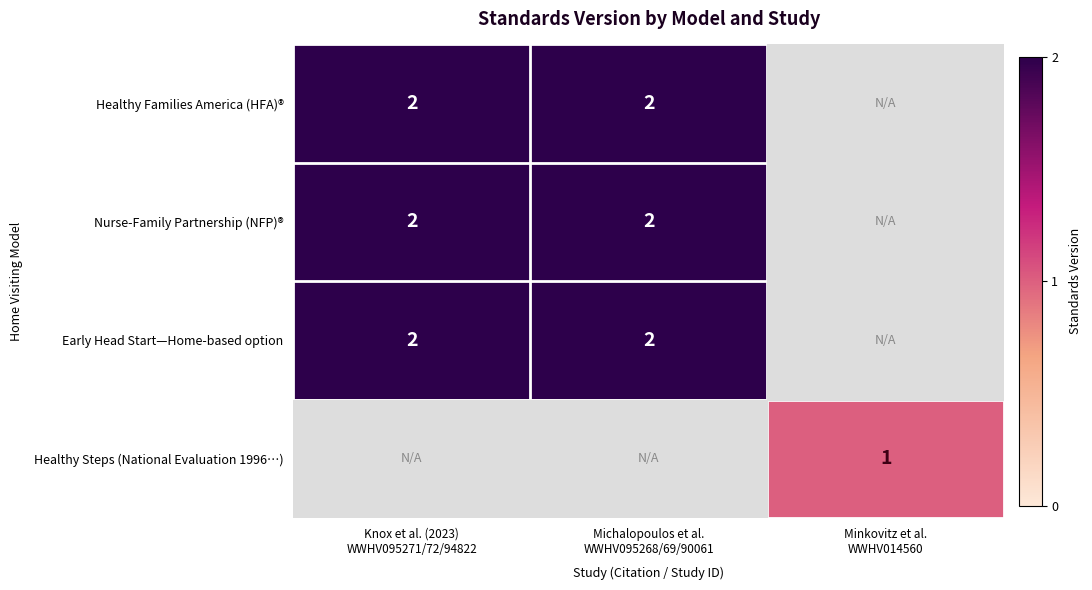

What is the minimum value for Early Head Start—Home-based option?

2.0